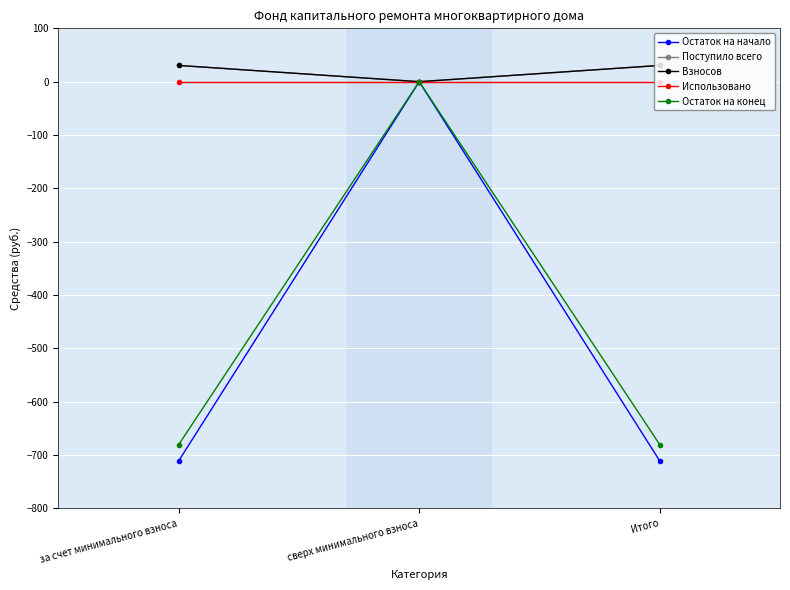

The Остаток на начало series shows -710.9 at Итого. True or false?

True